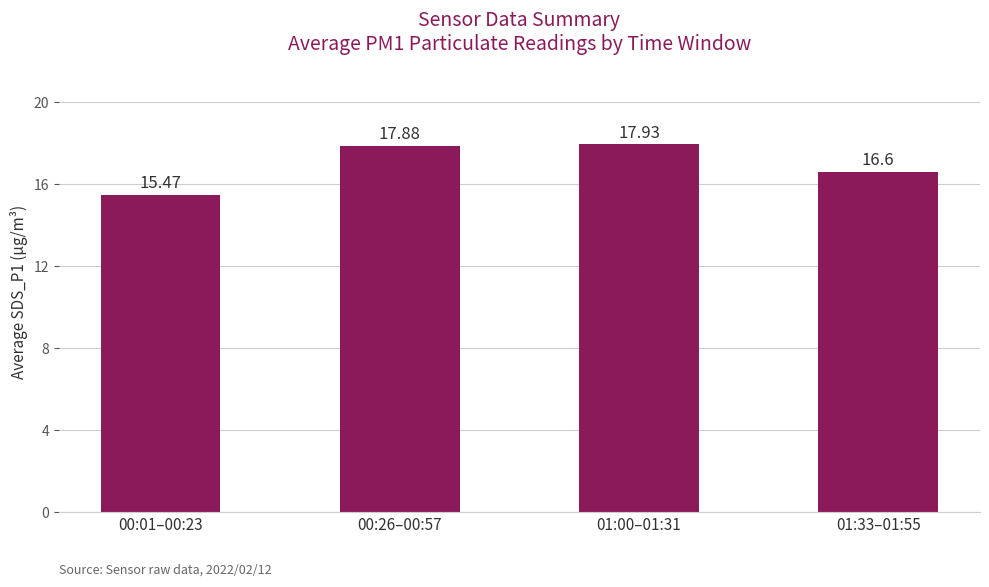

List the labels in order of value, largest first.

01:00–01:31, 00:26–00:57, 01:33–01:55, 00:01–00:23